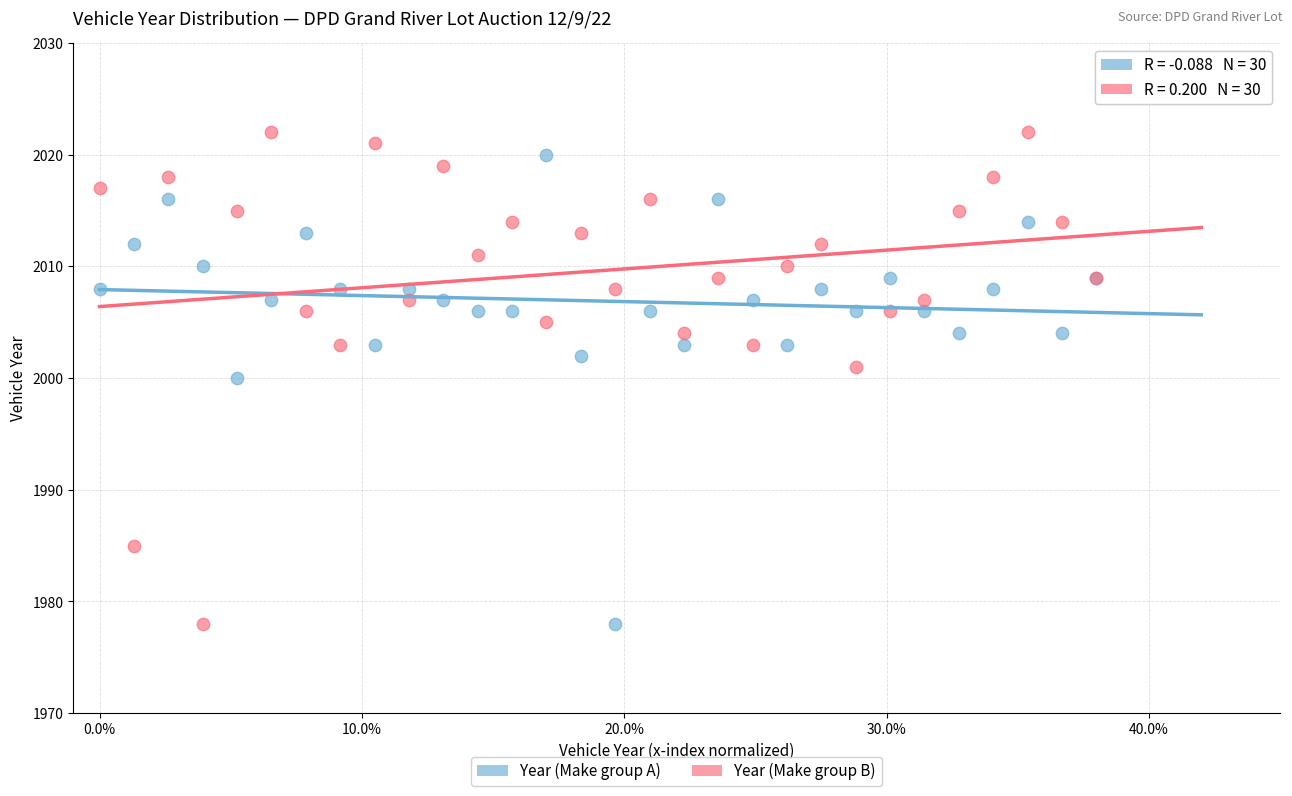

Which series has the widest spread of Y values?

Year (Make group B)